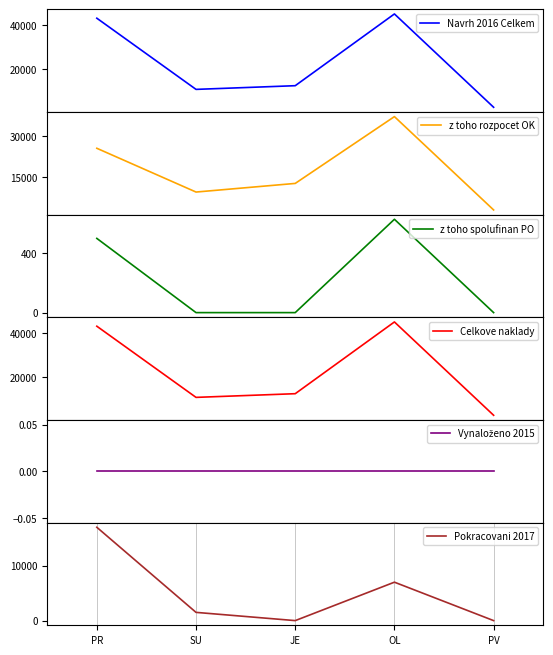

Which series changed the most between PR and SU?

Navrh 2016 Celkem